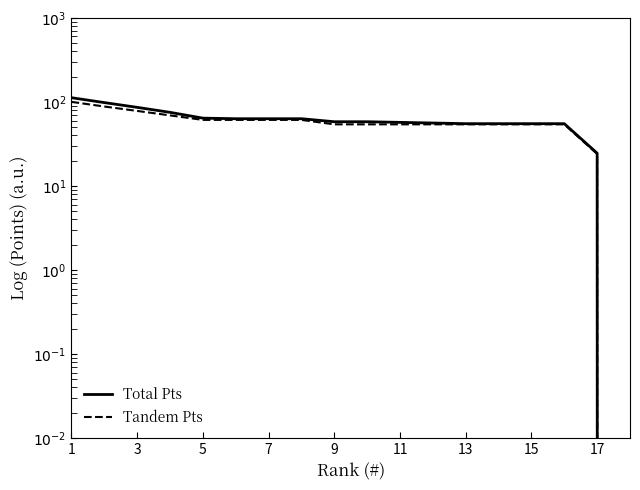

True or false: Total Pts and Tandem Pts intersect in this chart.

False